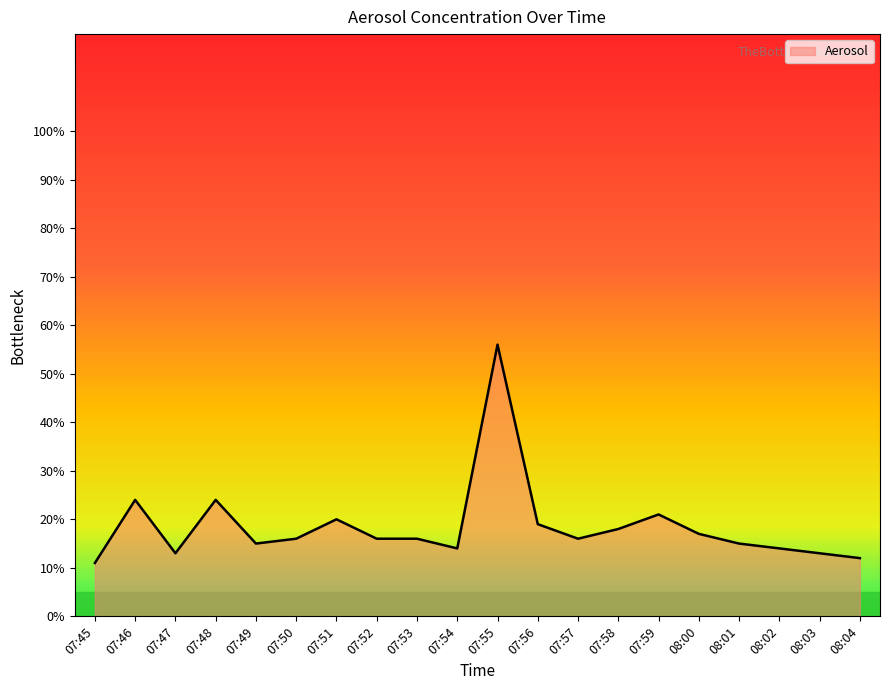

Does the chart display data point markers on the line(s)?

No